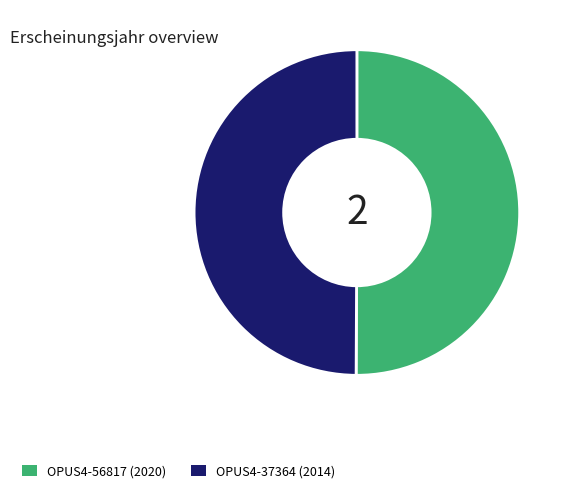

True or false: OPUS4-37364 accounts for 36% of the total.

False